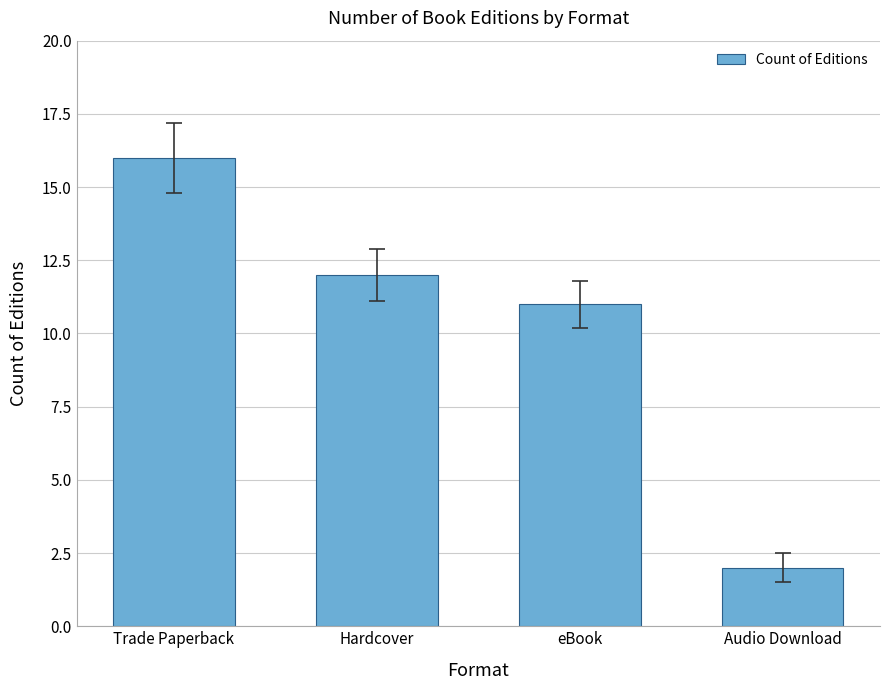

Rank the categories by value from lowest to highest.

Audio Download, eBook, Hardcover, Trade Paperback